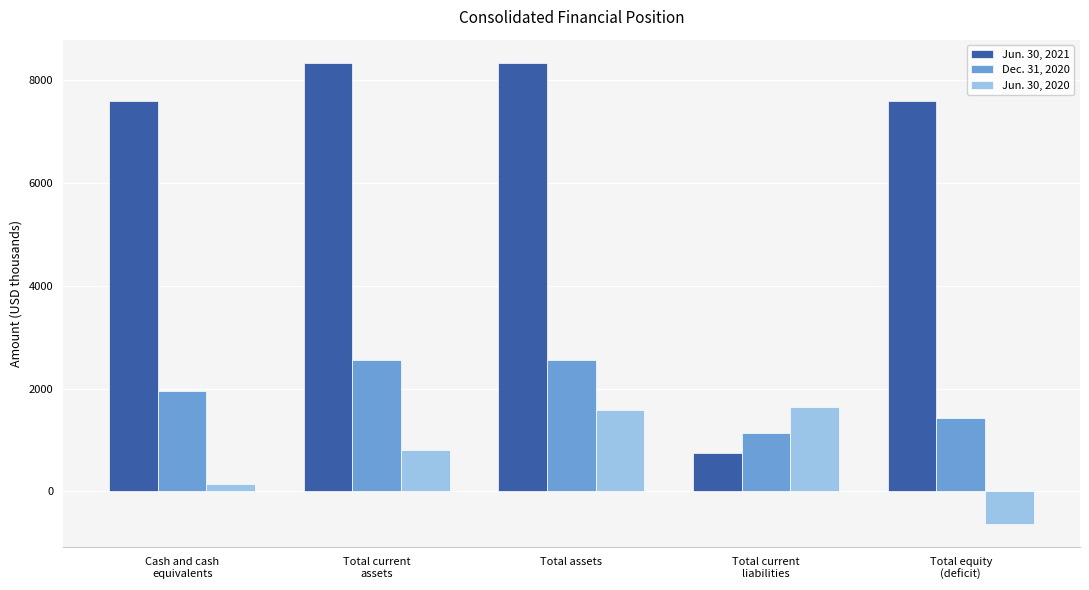

What is the smallest value displayed?

-642